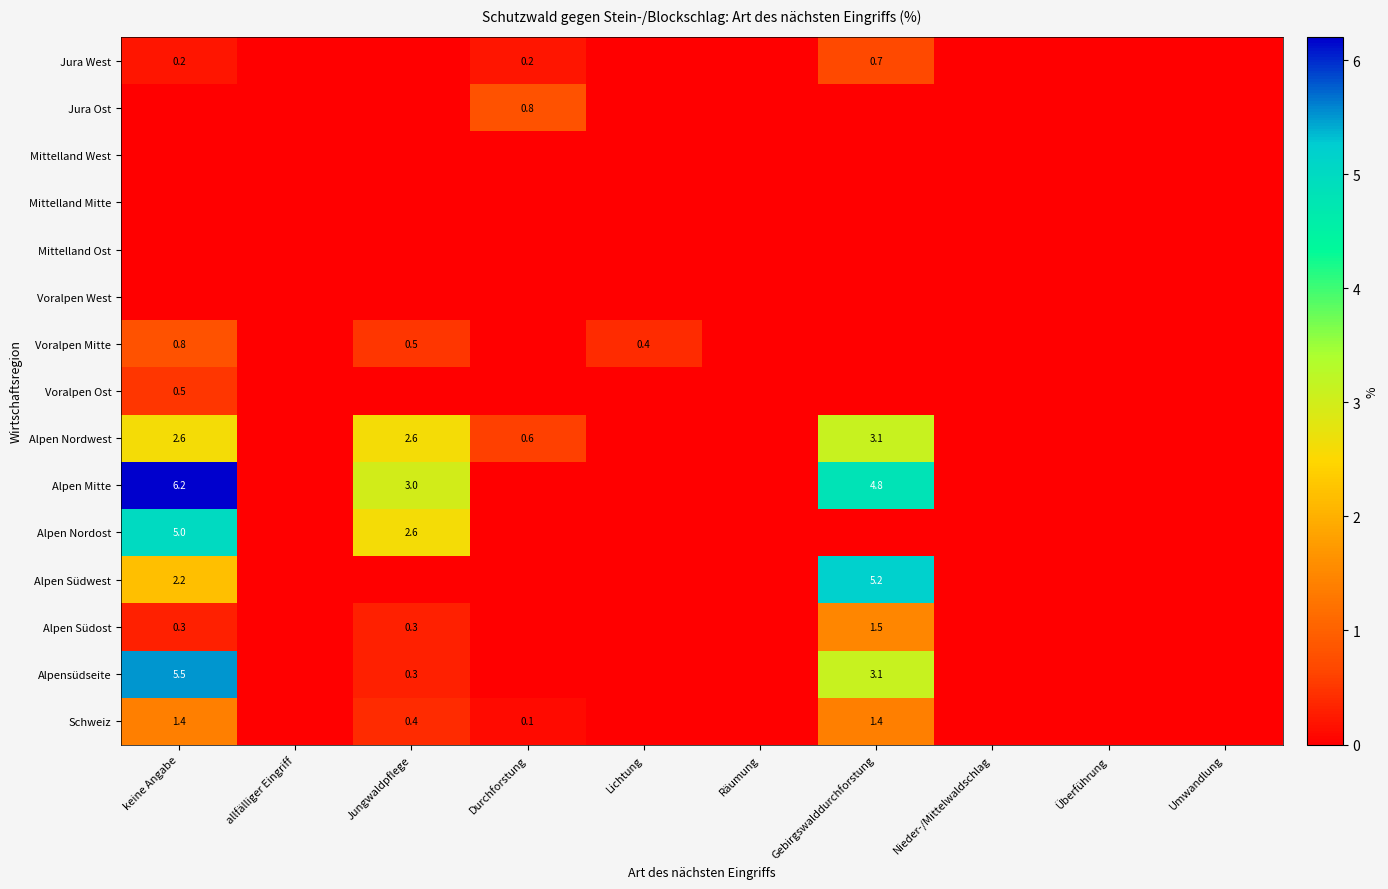

Is it true that Alpen Südost equals 1.5 at Gebirgswalddurchforstung?

True